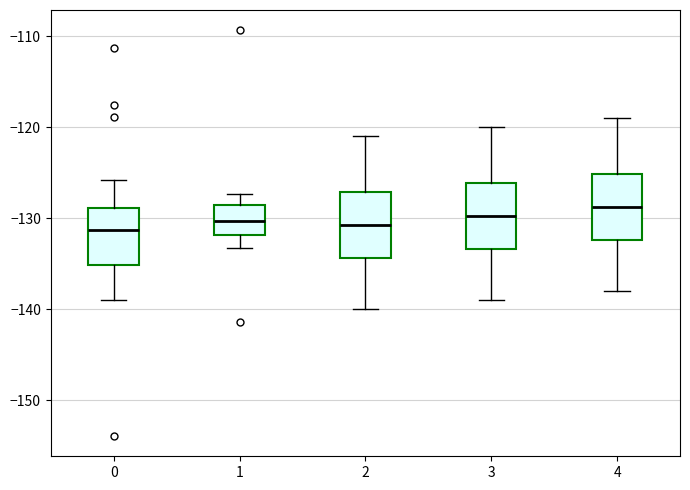

Where is the lower edge of the box at x = 0 on the y-axis? The values are not printed on the chart, so give them approximately, as read against the axis.

-135